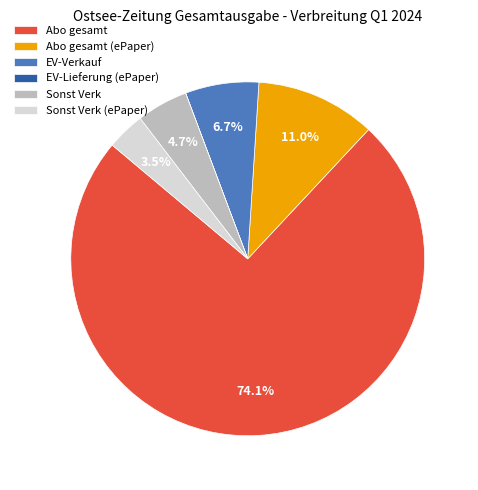

Do Sonst Verk and Abo gesamt together represent more than half of the pie?

Yes